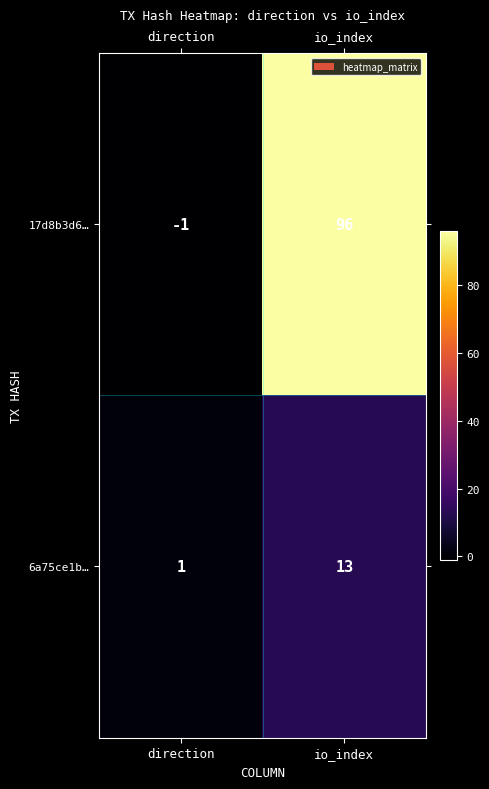

Which series has the widest spread of values?

17d8b3d6…